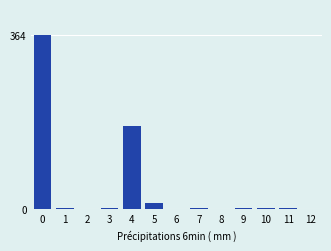

What is the sum of all values?

569